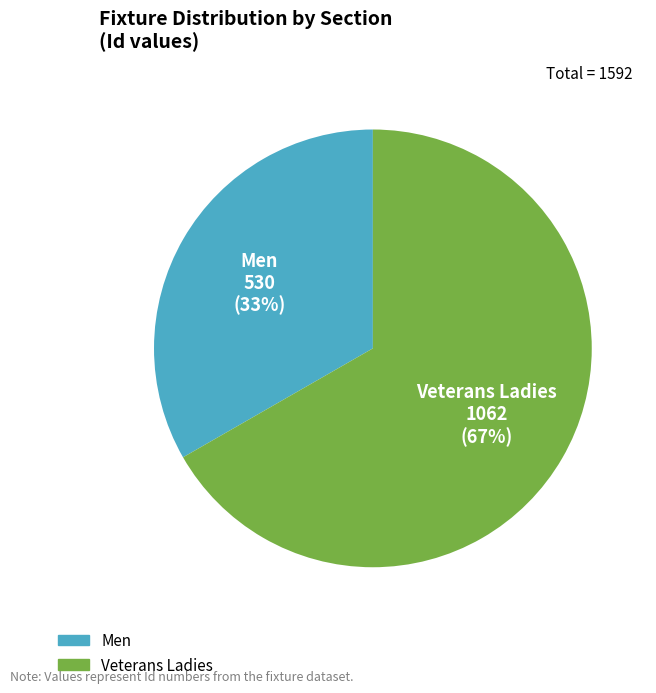

Which category has the smallest portion of the pie?

Men